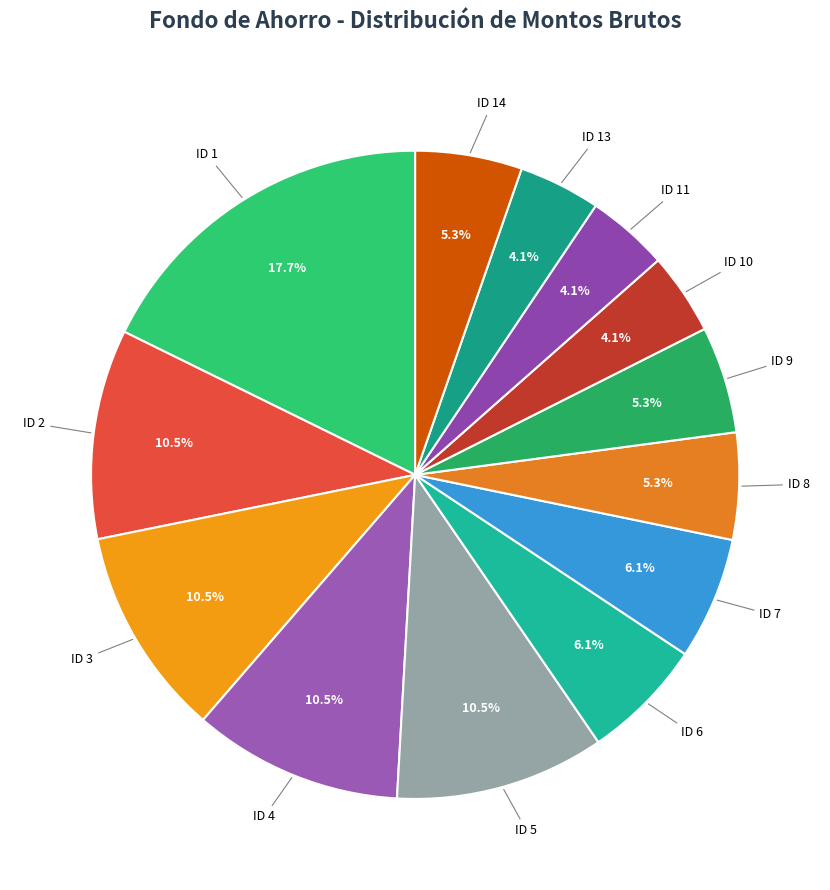

Rank the categories by value from lowest to highest.

ID 10, ID 11, ID 13, ID 8, ID 9, ID 14, ID 6, ID 7, ID 2, ID 3, ID 4, ID 5, ID 1